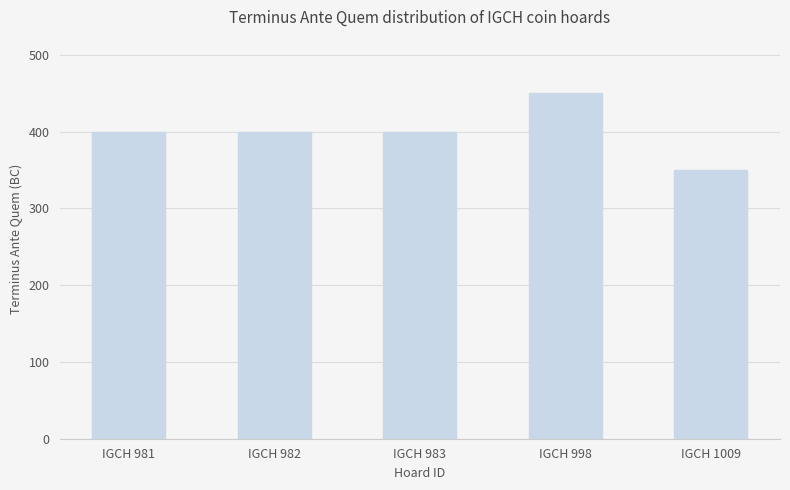

What is the sum of the values at IGCH 983 and IGCH 1009?

750